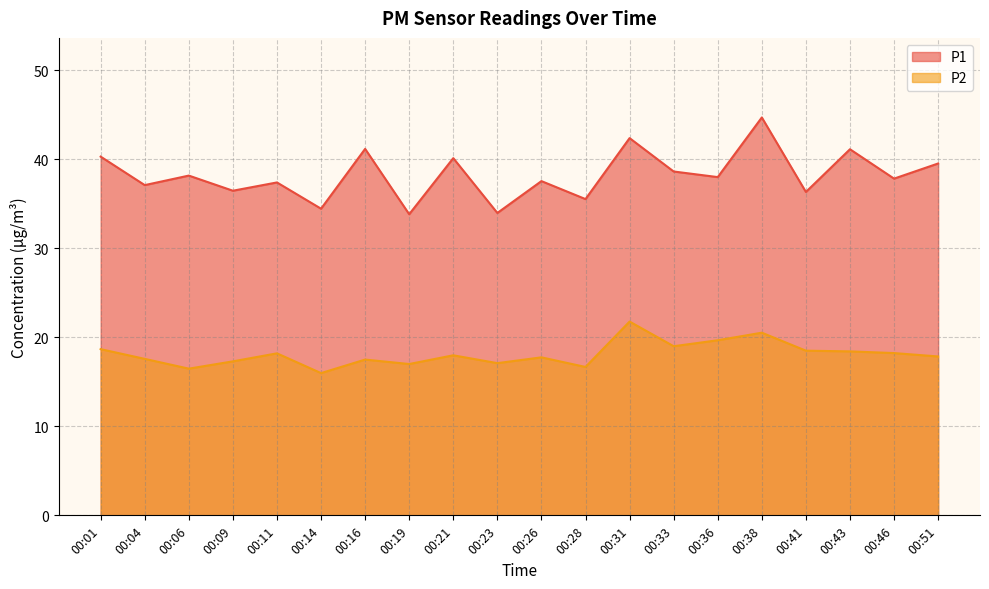

What is the value of the P2 point at the 20th from the left?

17.9